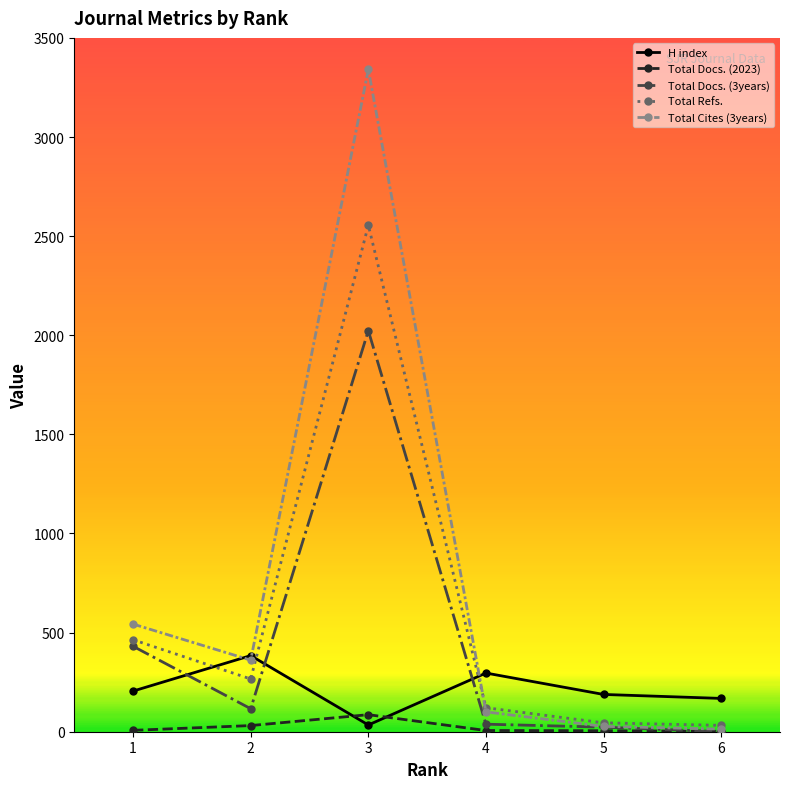

Which series has the largest total across all categories?

Total Cites (3years)